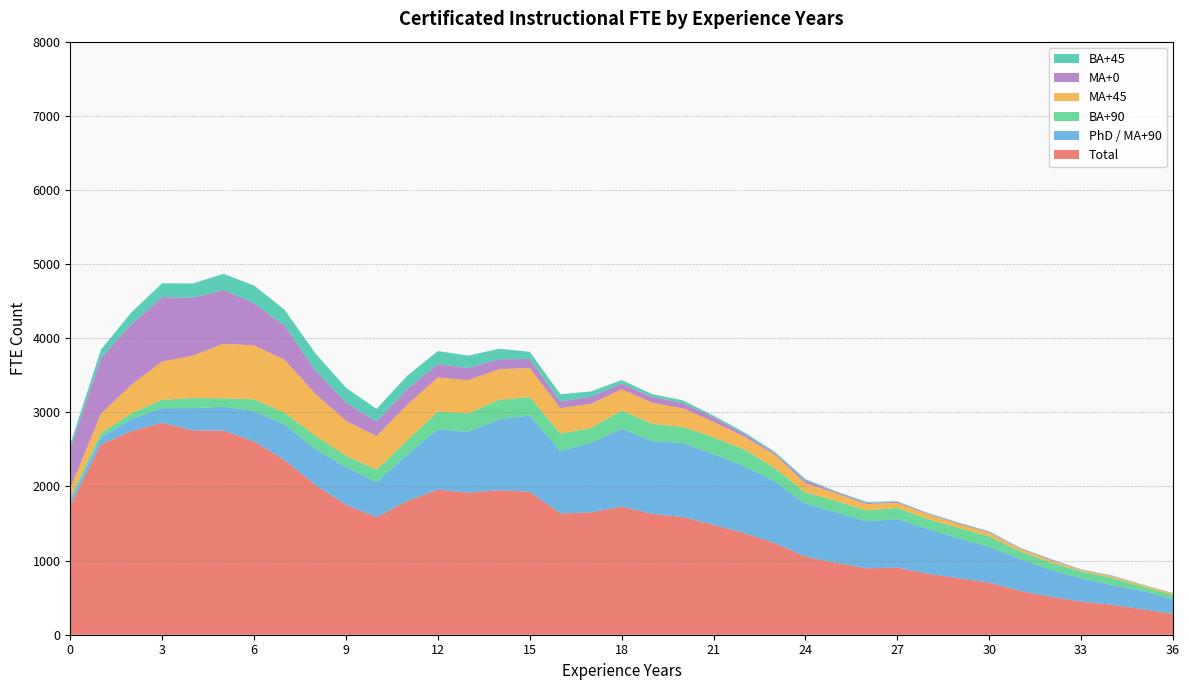

Reading right to left, extract all data points from this chart.

Total: 282	344	404	446	513	591	703	763	823	906	897	970	1054	1237	1370	1483	1586	1631	1728	1651	1635	1929	1950	1916	1957	1803	1585	1753	2020	2355	2607	2754	2757	2858	2747	2566	1739
PhD / MA+90: 197	247	266	314	363	432	481	536	603	653	633	680	715	830	903	956	1000	980	1052	940	841	1028	954	823	815	628	474	510	482	479	412	320	299	198	161	95	63
BA+90: 56	58	96	94	98	104	143	142	134	151	146	153	152	181	227	223	217	233	243	198	236	249	266	247	238	193	168	151	183	157	157	115	137	113	82	58	41
MA+45: 19	21	23	18	31	33	49	52	63	69	87	105	123	180	174	210	250	286	288	325	345	391	412	448	461	477	451	472	565	717	727	735	571	516	384	261	134
MA+0: 4	0	6	4	11	9	12	13	11	14	16	18	38	21	36	60	72	79	76	98	90	123	134	165	179	212	197	246	318	461	569	727	783	869	815	753	530
BA+45: 3	7	5	6	6	6	7	7	8	7	12	9	18	18	21	23	37	36	49	70	97	97	142	166	176	180	171	200	230	213	239	218	191	187	162	112	61